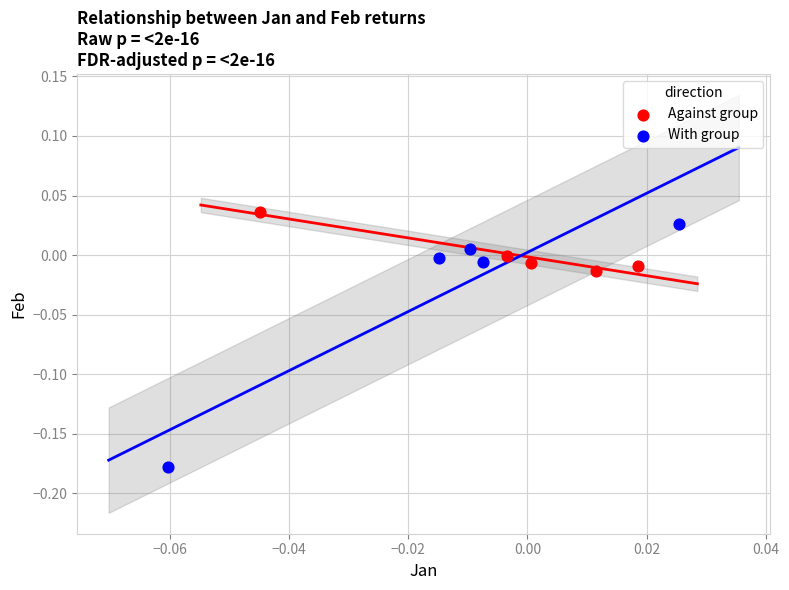

Which series has the largest Y range (max minus min)?

With group